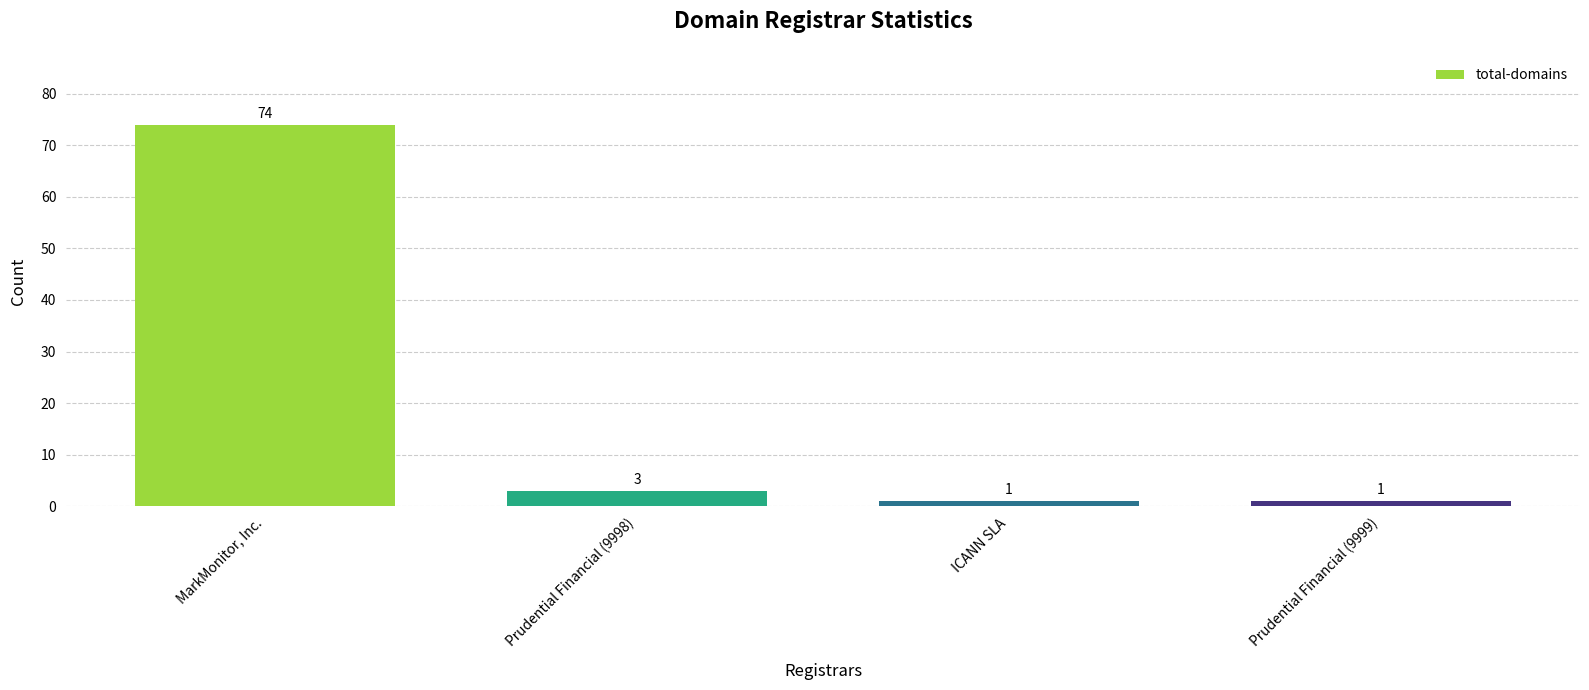

The value at MarkMonitor, Inc. is 74. True or false?

True